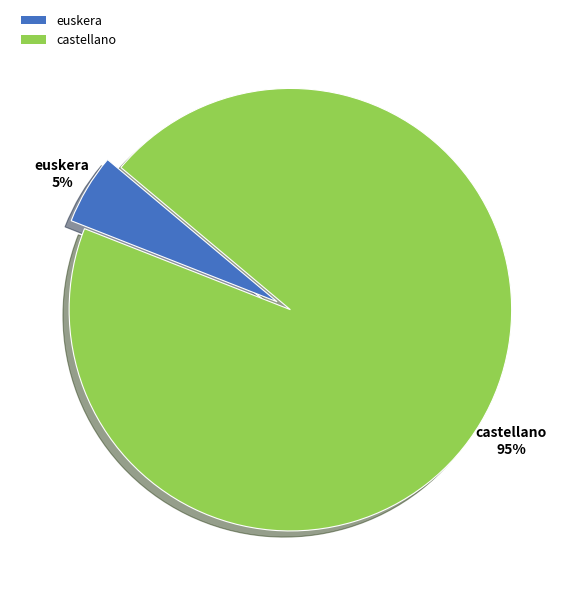

Between castellano and euskera, which is larger?

castellano